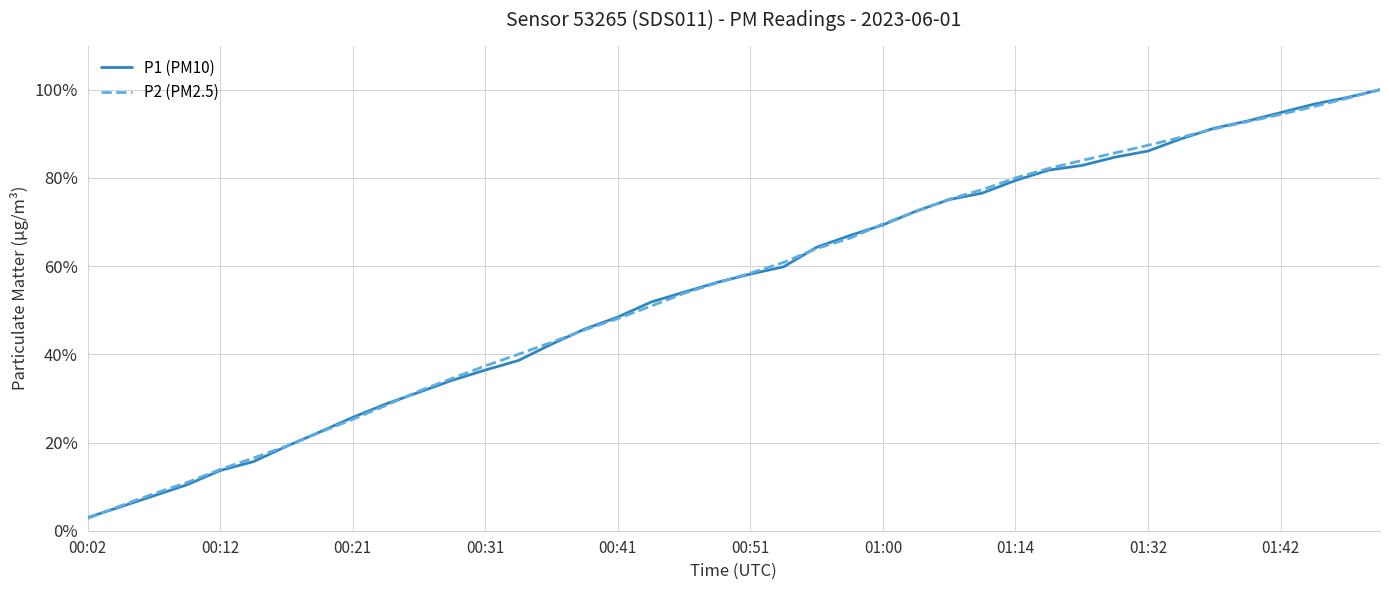

At how many categories does at least one series exceed 4?

39